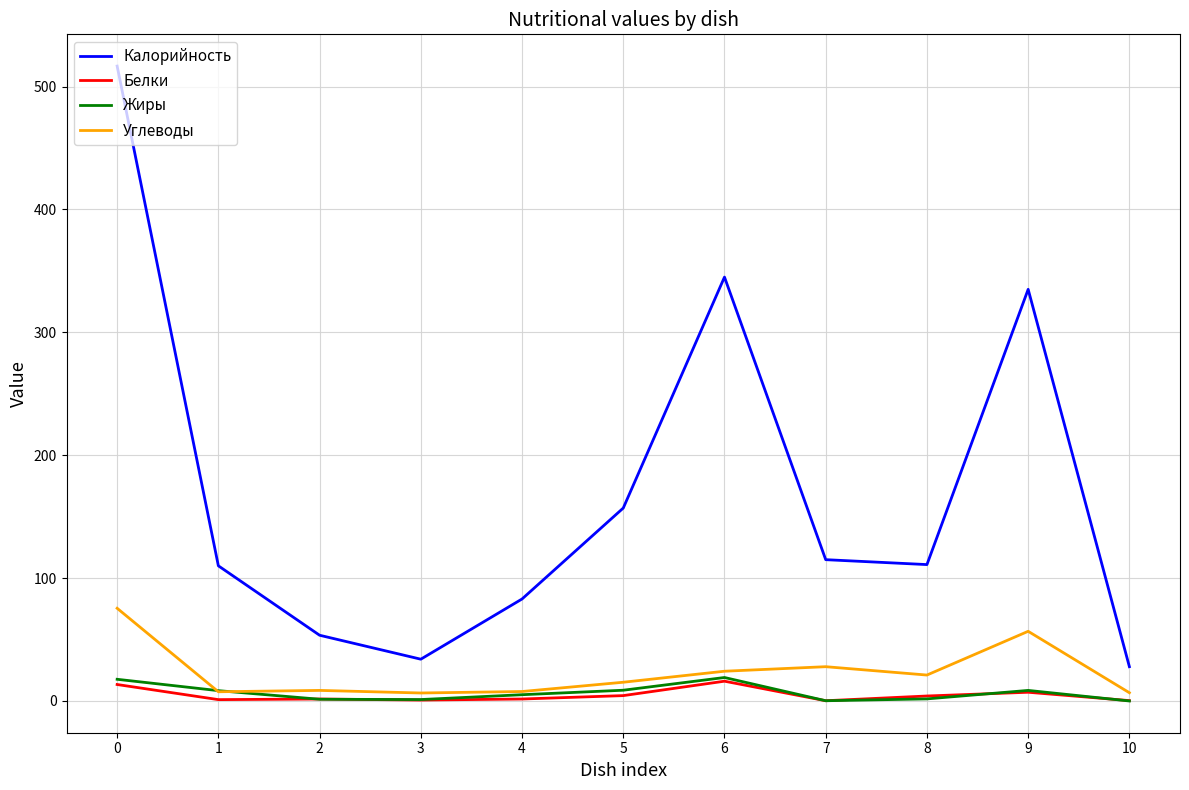

Is the value of Белки at 6 greater than the value of Жиры at 5?

Yes